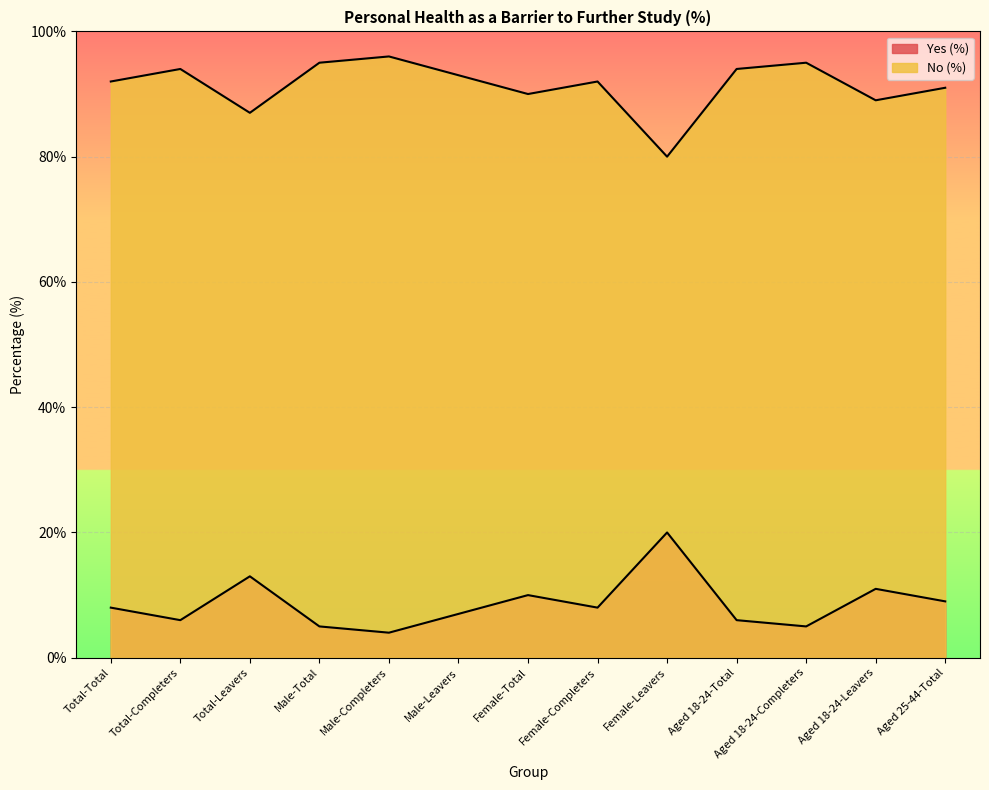

True or false: Yes (%) and No (%) cross at least once.

False